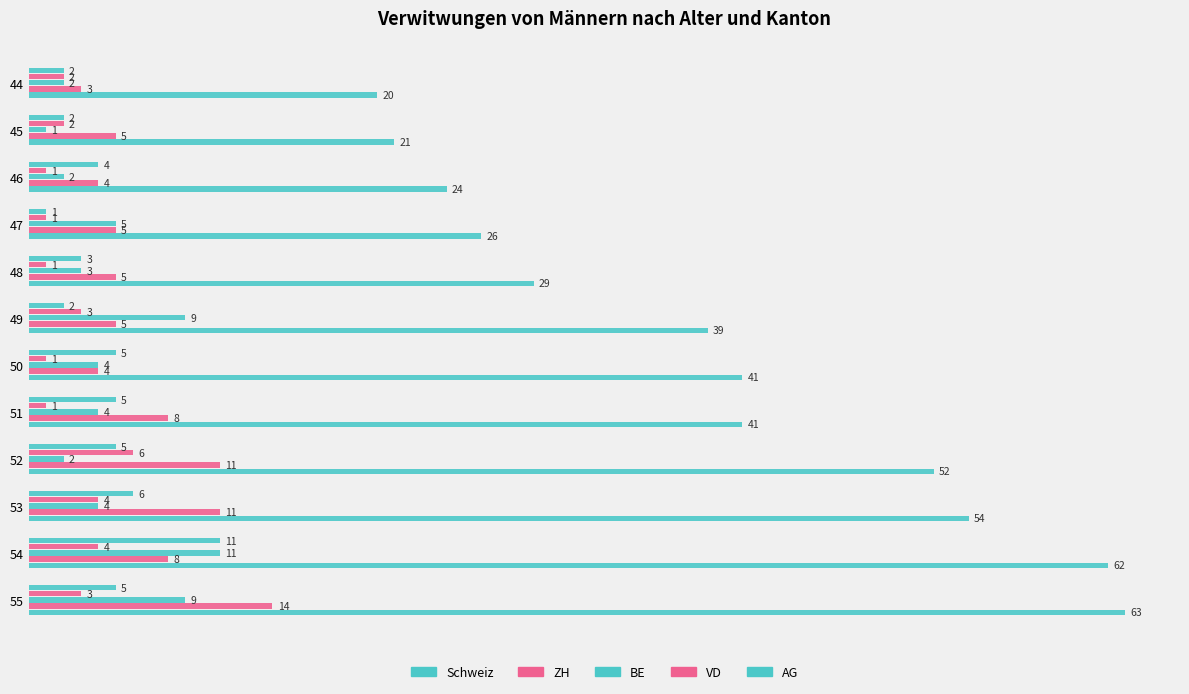

How many values in the ZH series are below 5?

3